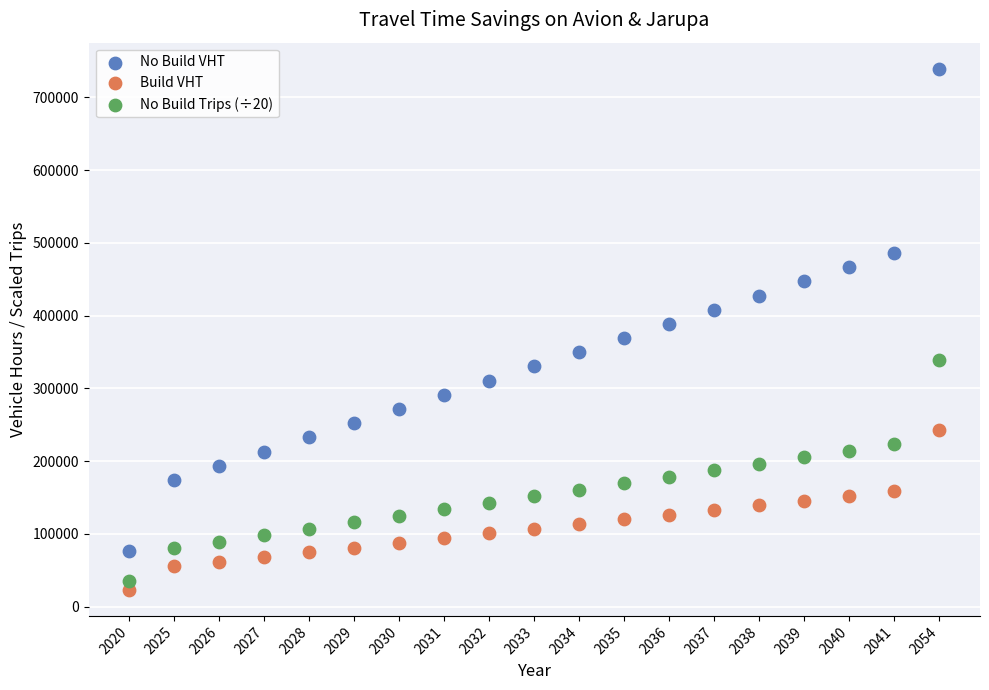

Which series reaches the maximum Y coordinate?

No Build VHT